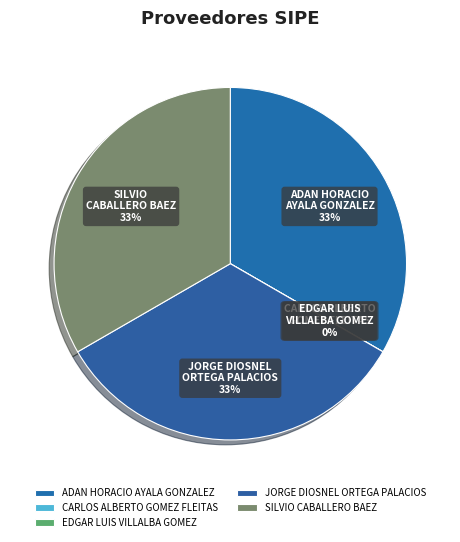

Which slice is the smallest?

CARLOS ALBERTO
GOMEZ FLEITAS